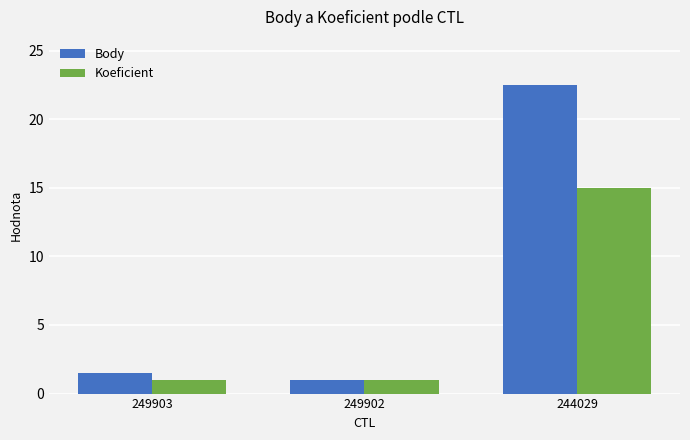

Rank the categories by Body value from highest to lowest.

244029, 249903, 249902